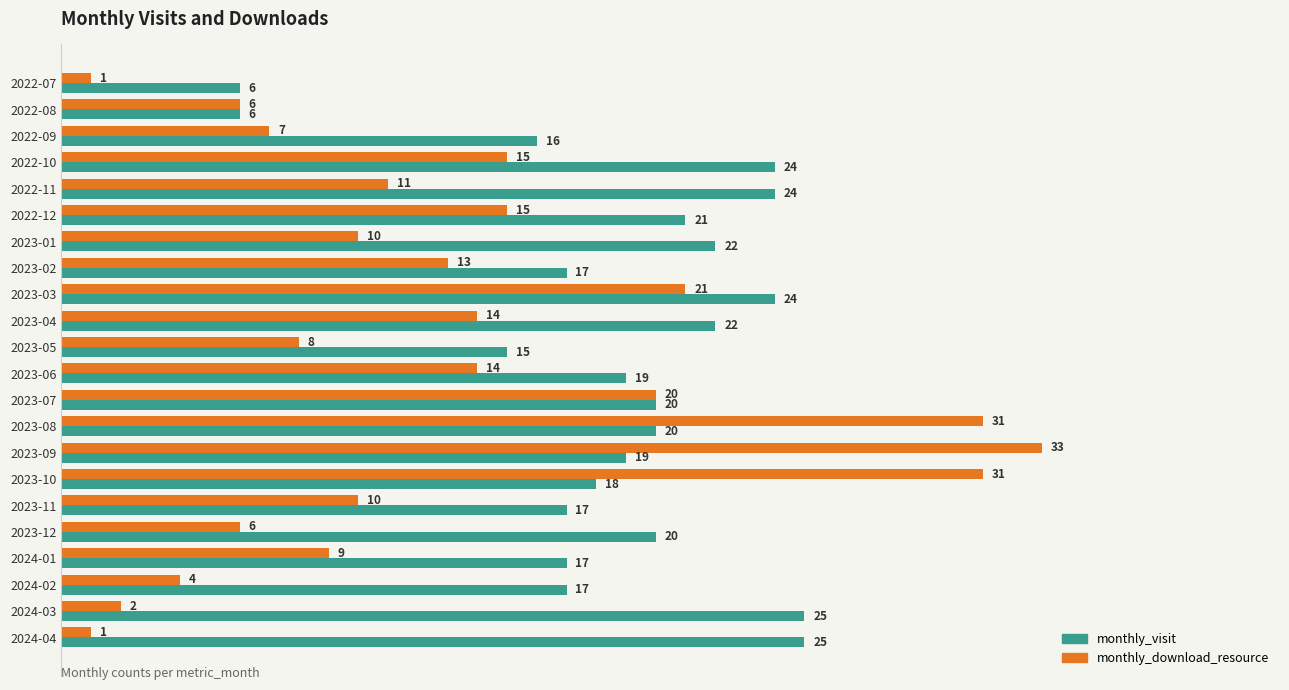

Where is monthly_visit nearest to the value 15?

2023-05